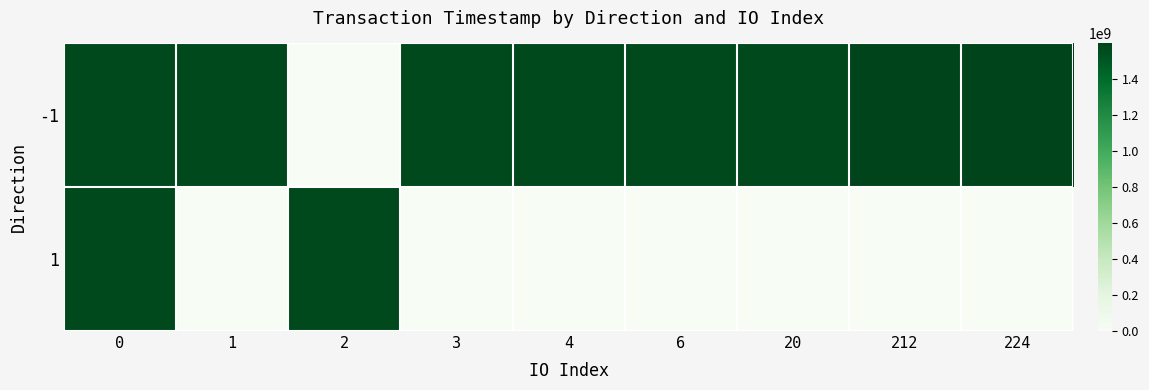

Rank the series by their average value, from lowest to highest.

1, -1